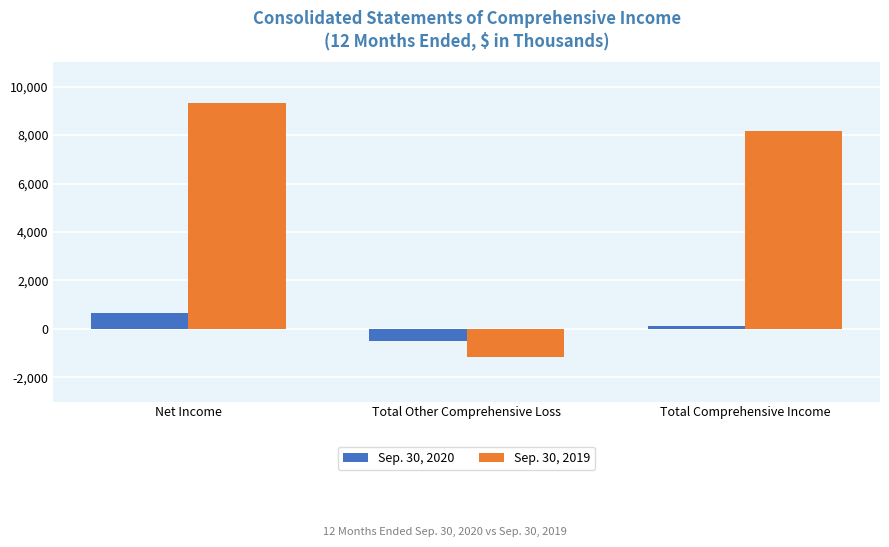

The Sep. 30, 2020 series shows -519 at Total Other Comprehensive Loss. True or false?

True